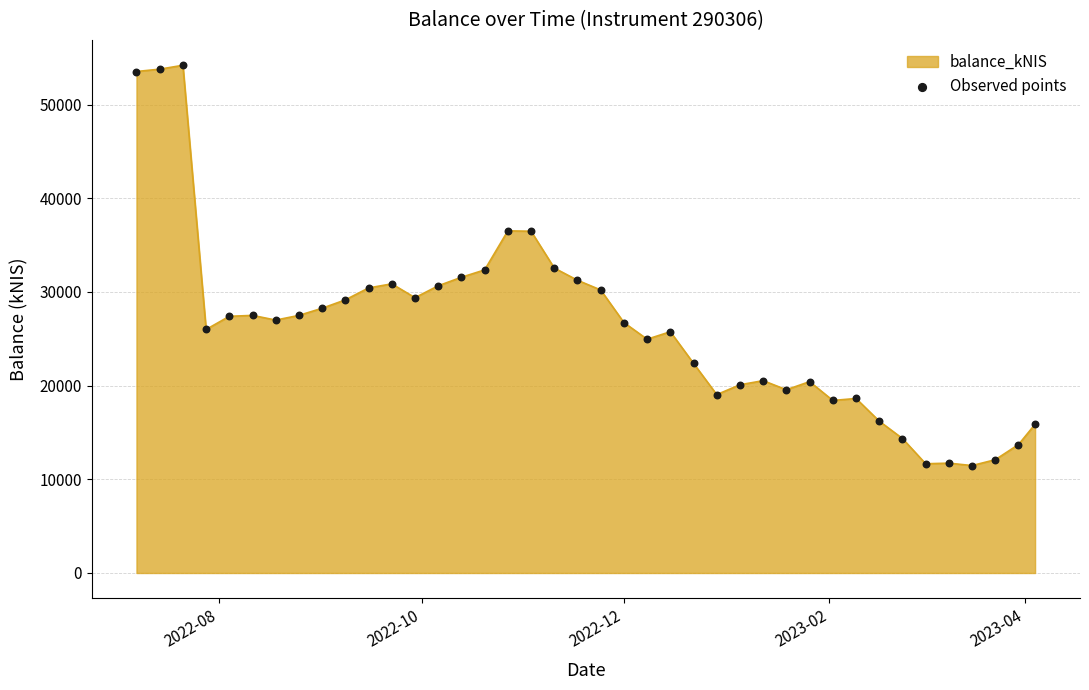

What is the minimum value shown in the chart?

11468.3